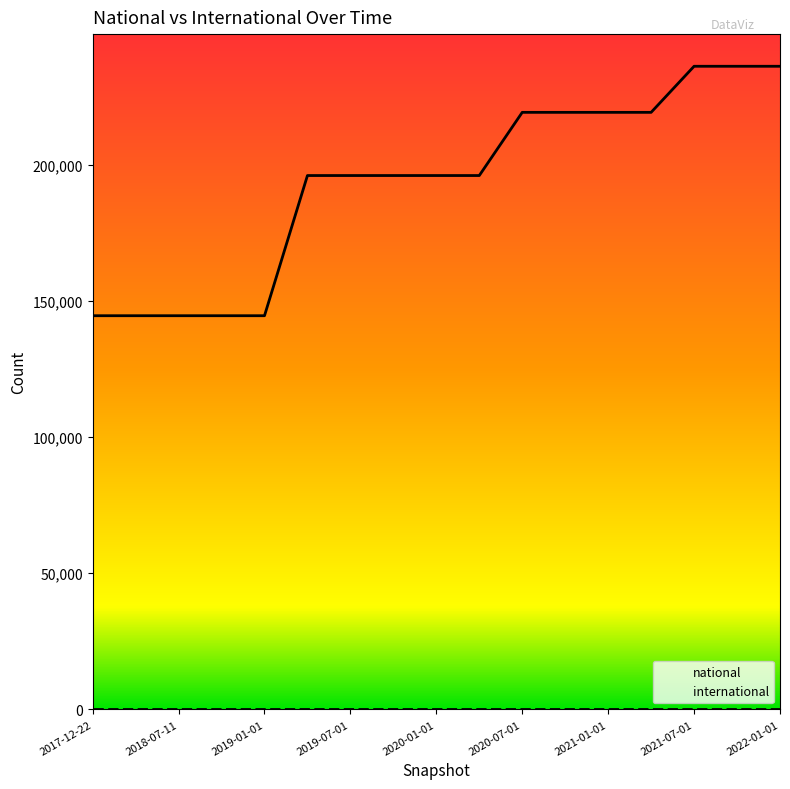

What position from the right is 2019-10-09?

10